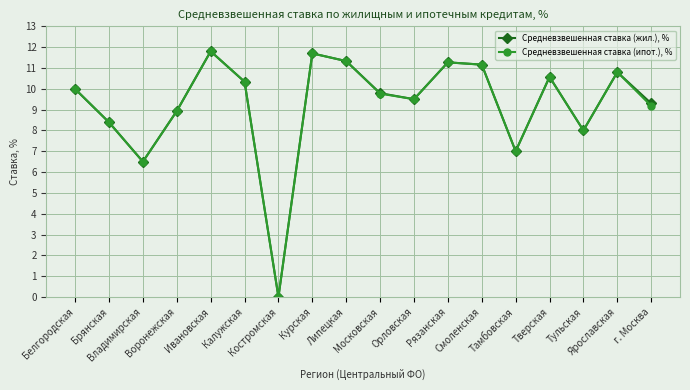

The value of Средневзвешенная ставка (жил.), % at Орловская is 6.4. True or false?

False